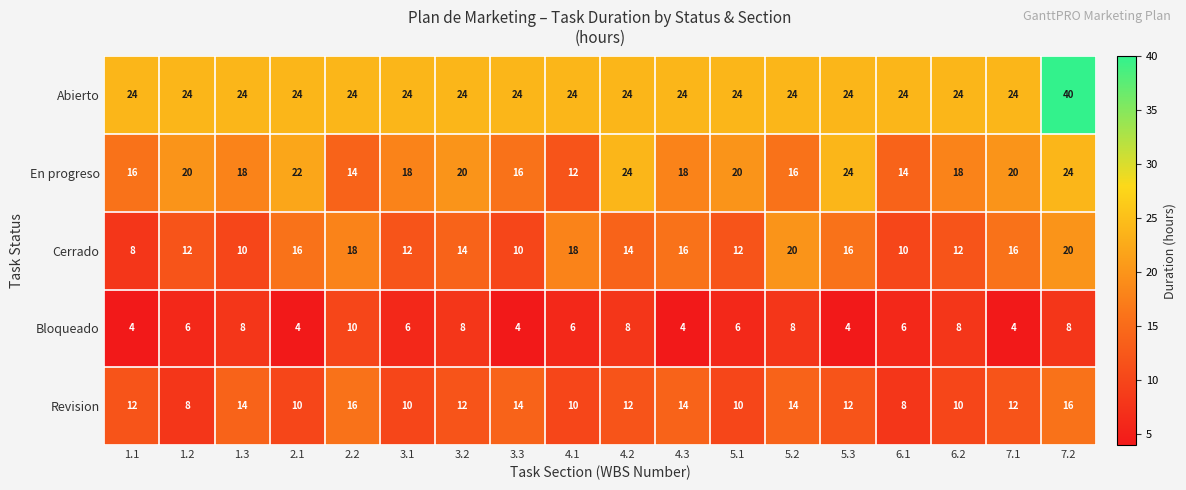

Rank the series by their maximum value, from lowest to highest.

Bloqueado, Revision, Cerrado, En progreso, Abierto